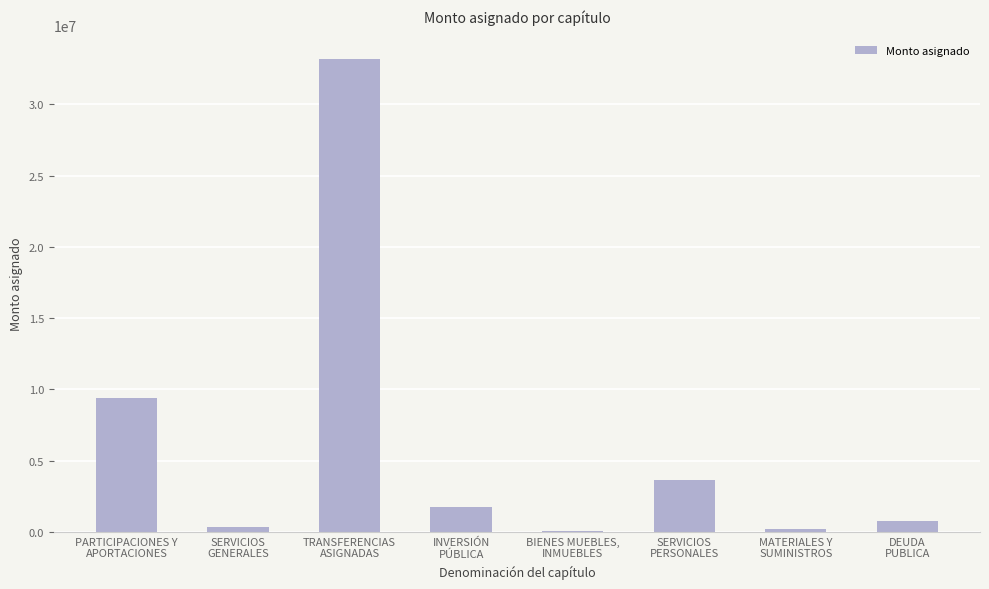

What is the greatest value displayed?

33170600.6